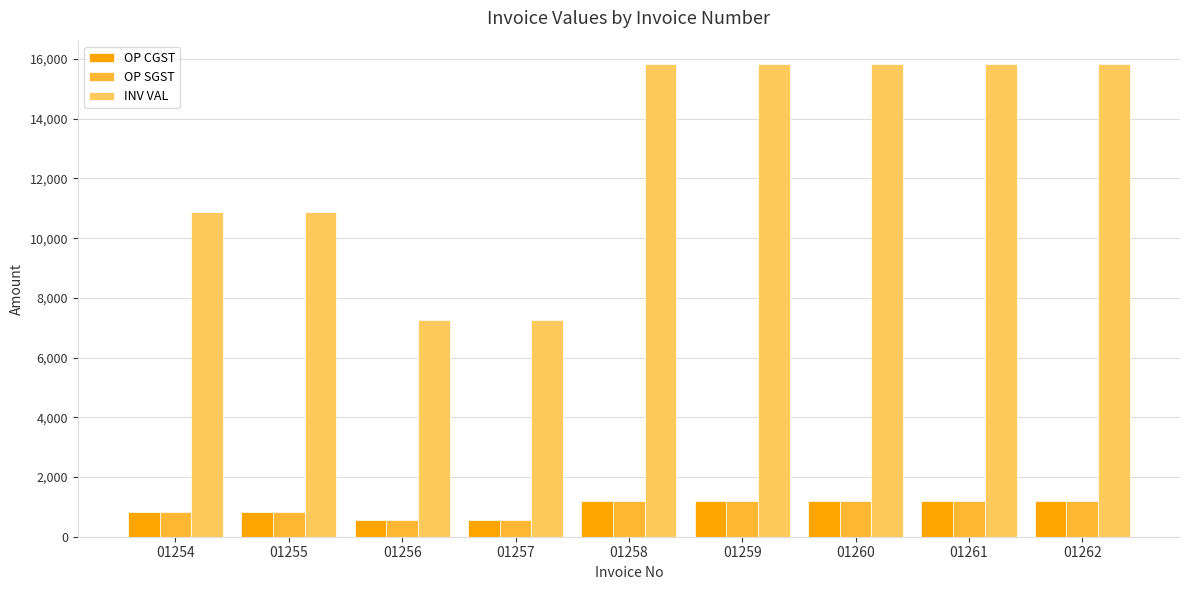

What is the sum of all OP SGST values?

8802.0